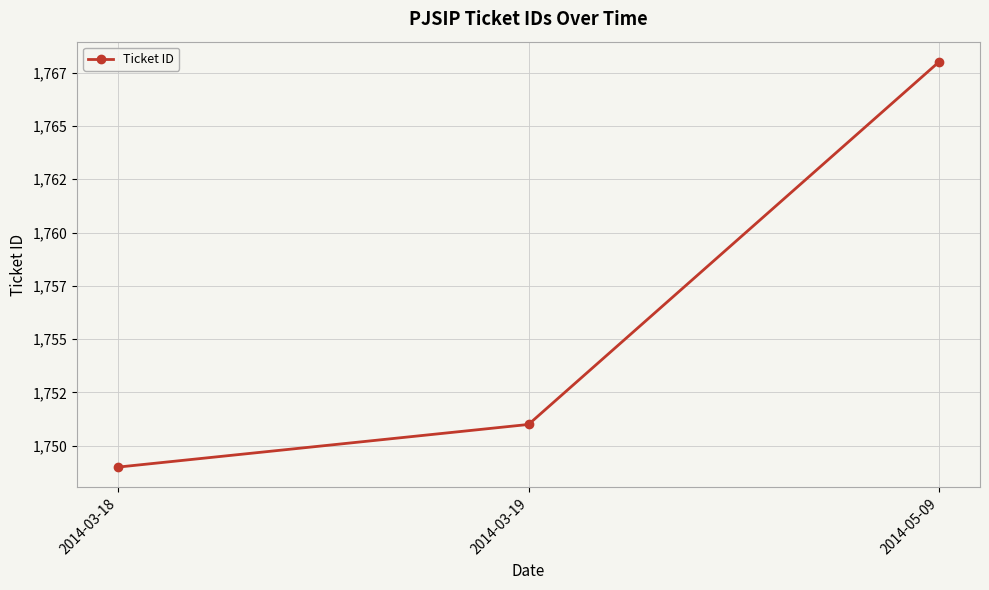

What is the change in value from 2014-03-18 to 2014-03-19?

+2